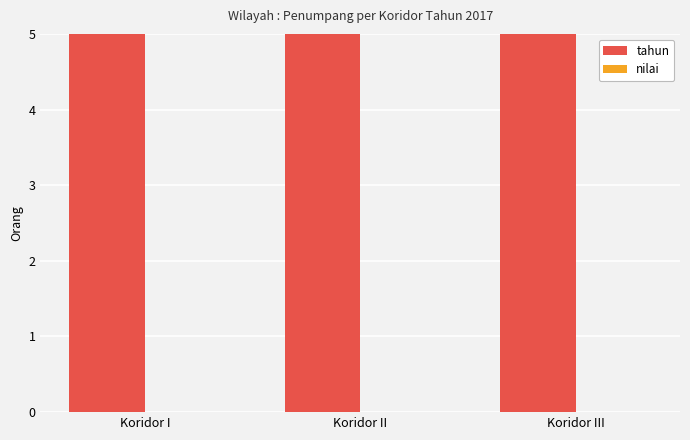

Which has a higher value, Koridor II or Koridor III?

Koridor II